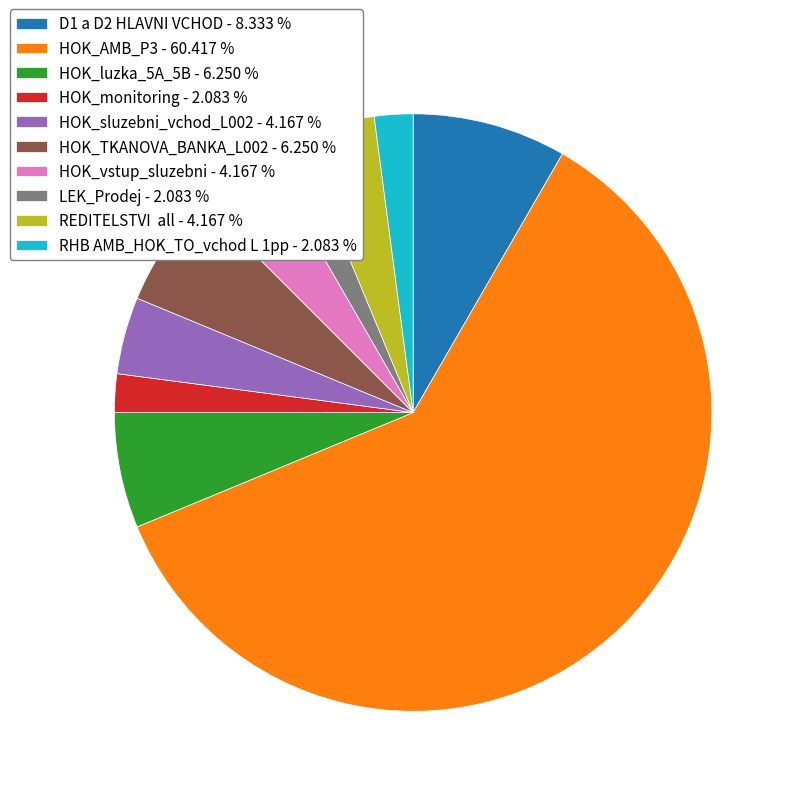

Which has a higher value, D1 a D2 HLAVNI VCHOD - 8.333 % or HOK_TKANOVA_BANKA_L002 - 6.250 %?

D1 a D2 HLAVNI VCHOD - 8.333 %